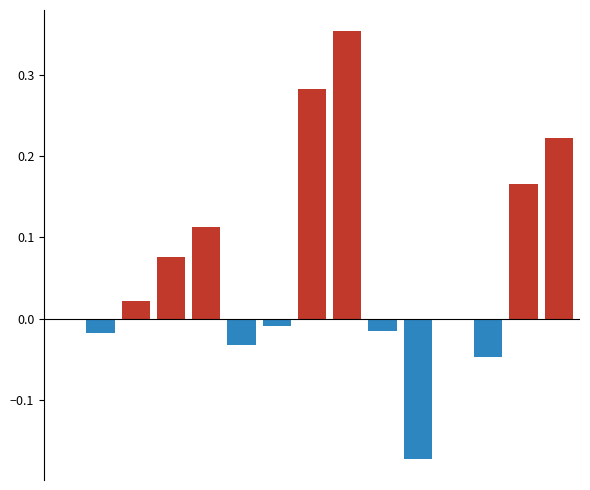

How many positive values does the Рост выше медианы series have?

7